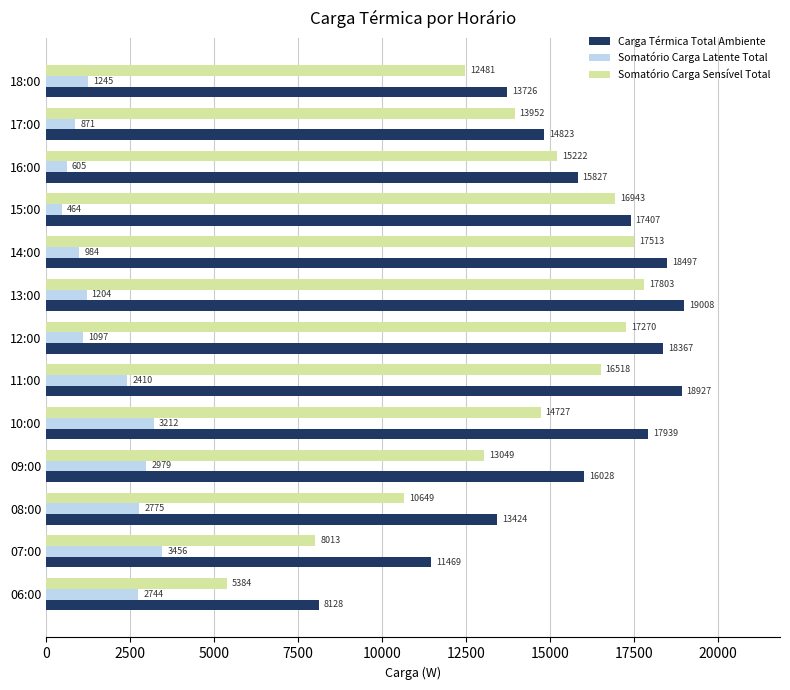

Which series has the largest range (max minus min)?

Somatório Carga Sensível Total